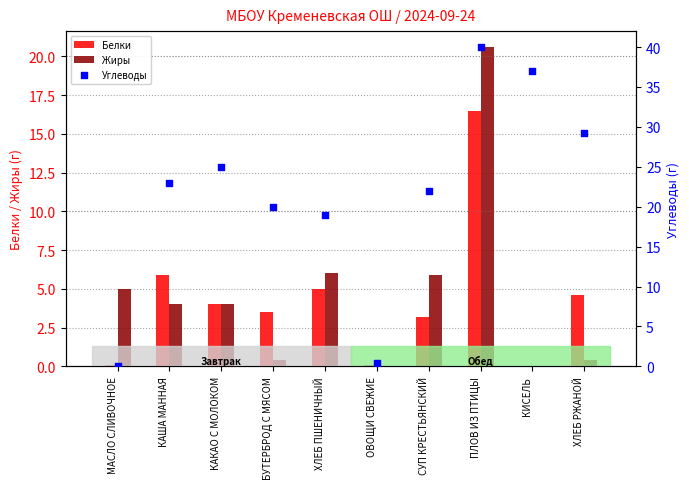

Which series has the widest spread of Y values?

Углеводы